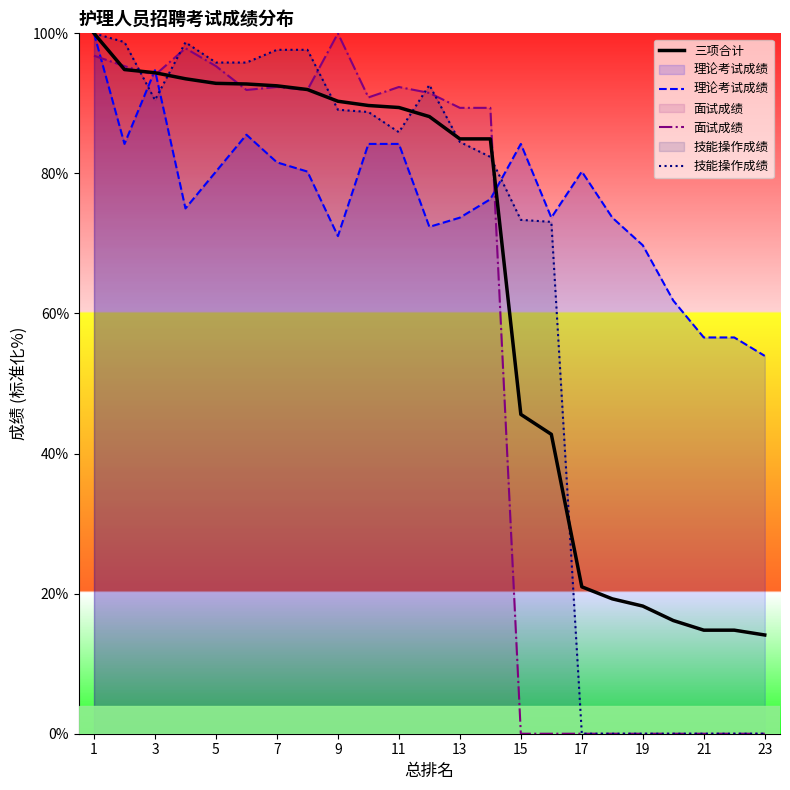

What is the sum of the 理论考试成绩 values at 15 and 13?

157.9